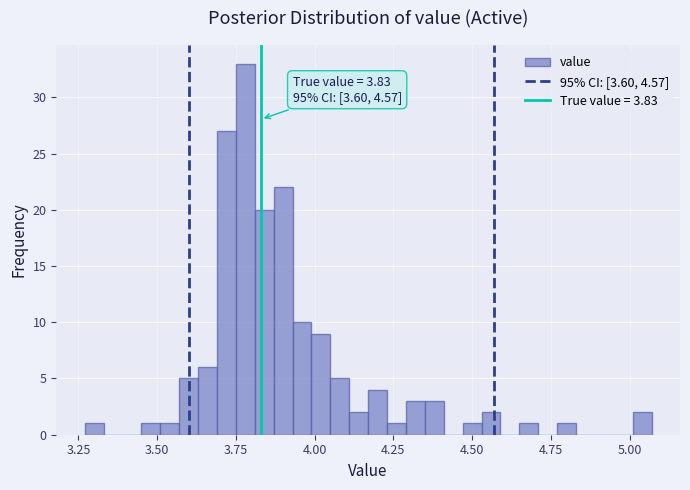

Read against the x-axis, roughly where is the centre of the tallest bar?

3.80